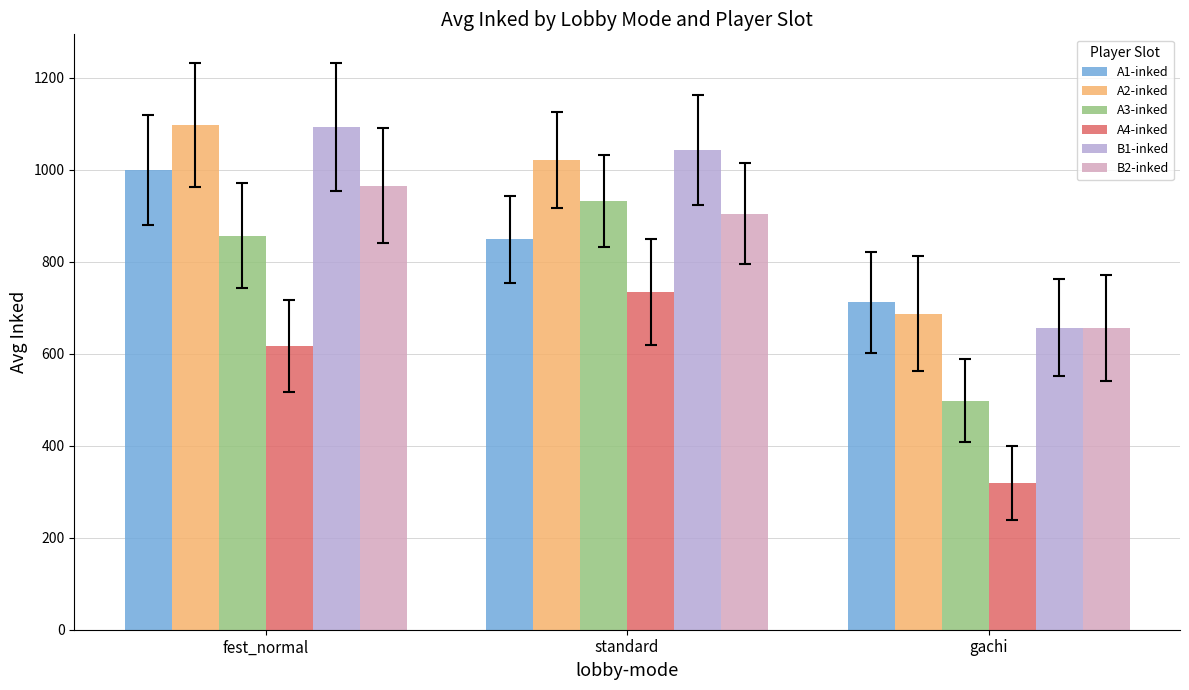

What is the highest value of the B1-inked series?

1093